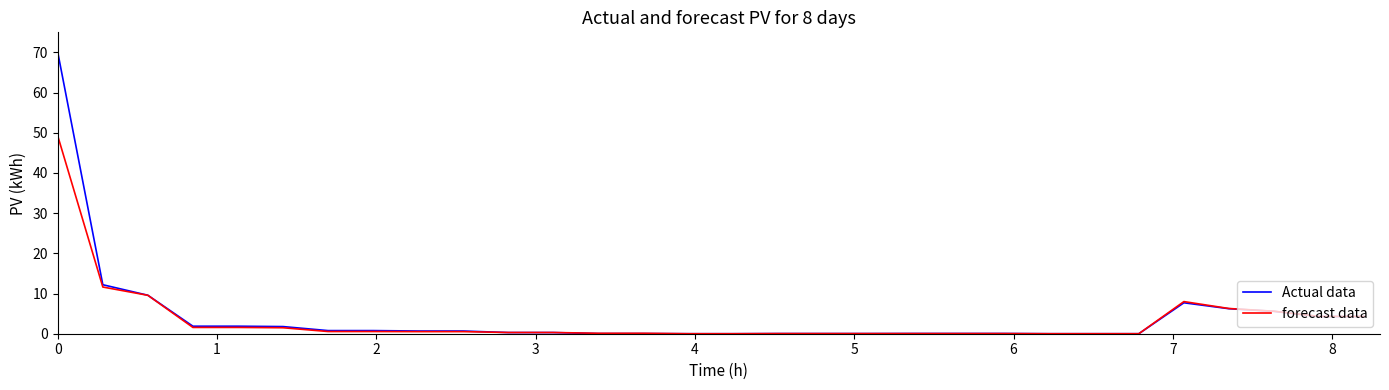

How many categories are shown in the chart?

30